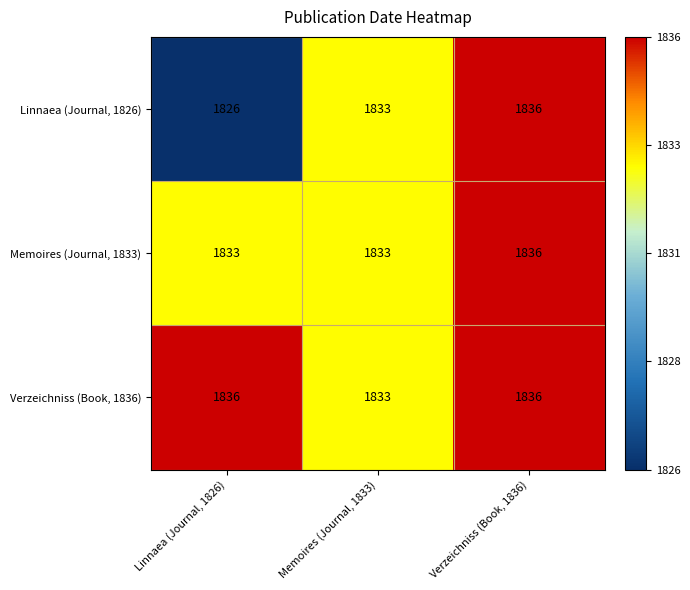

At which category is the sum across all series the highest?

Verzeichniss (Book, 1836)